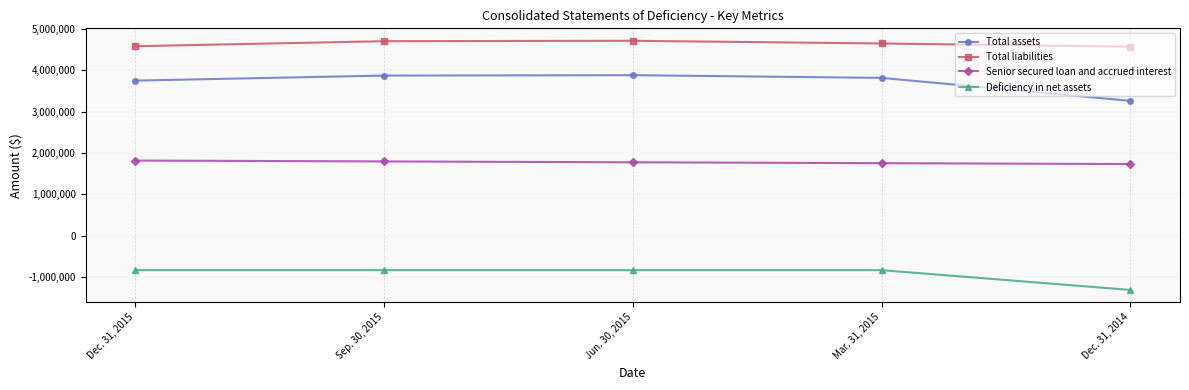

Count the number of categories in the chart.

5